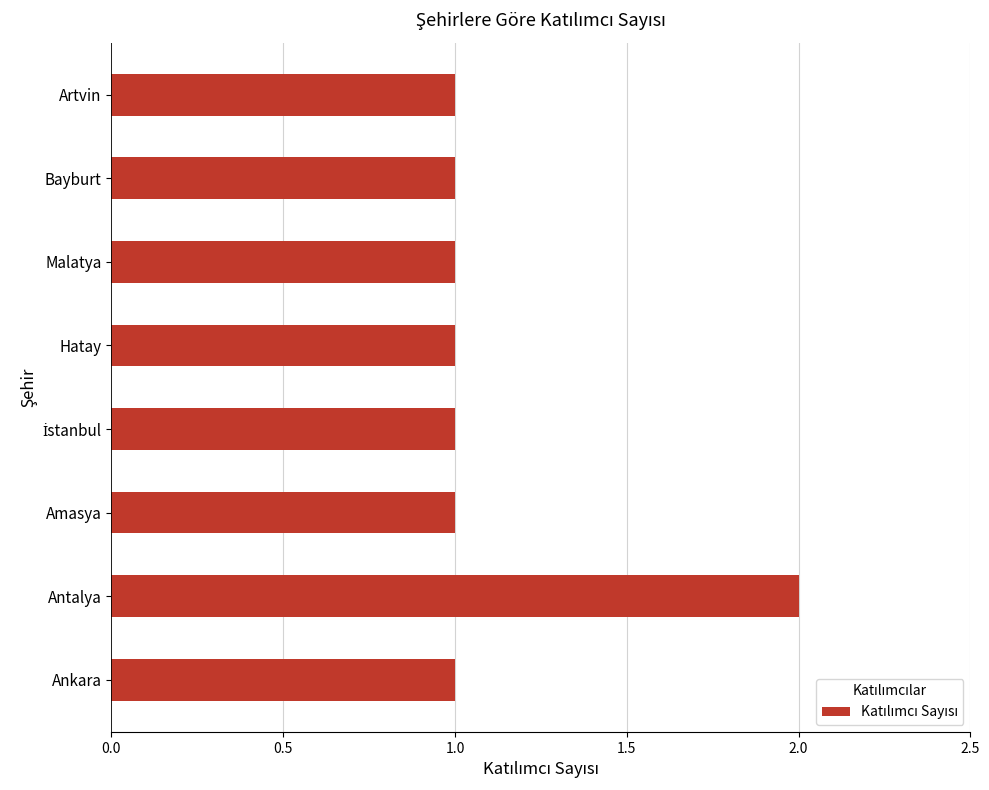

What is the sum of all values?

9